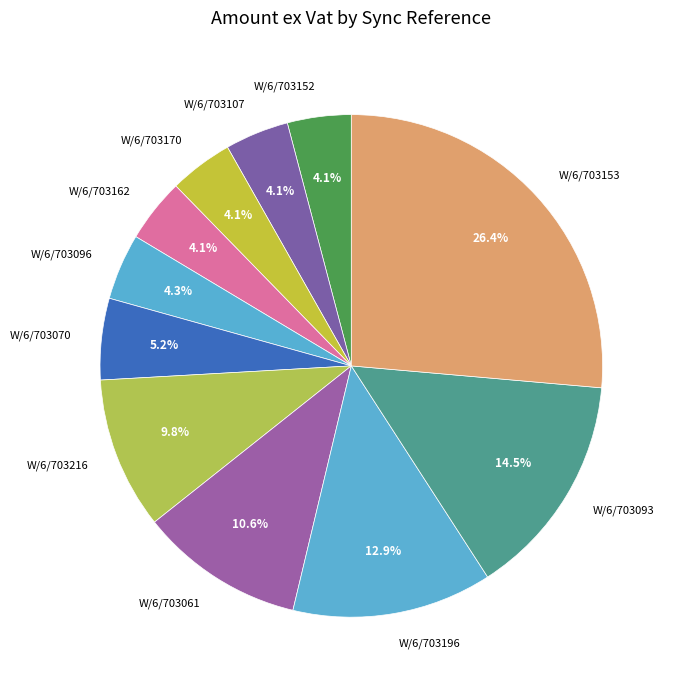

True or false: W/6/703093 accounts for 4% of the total.

False